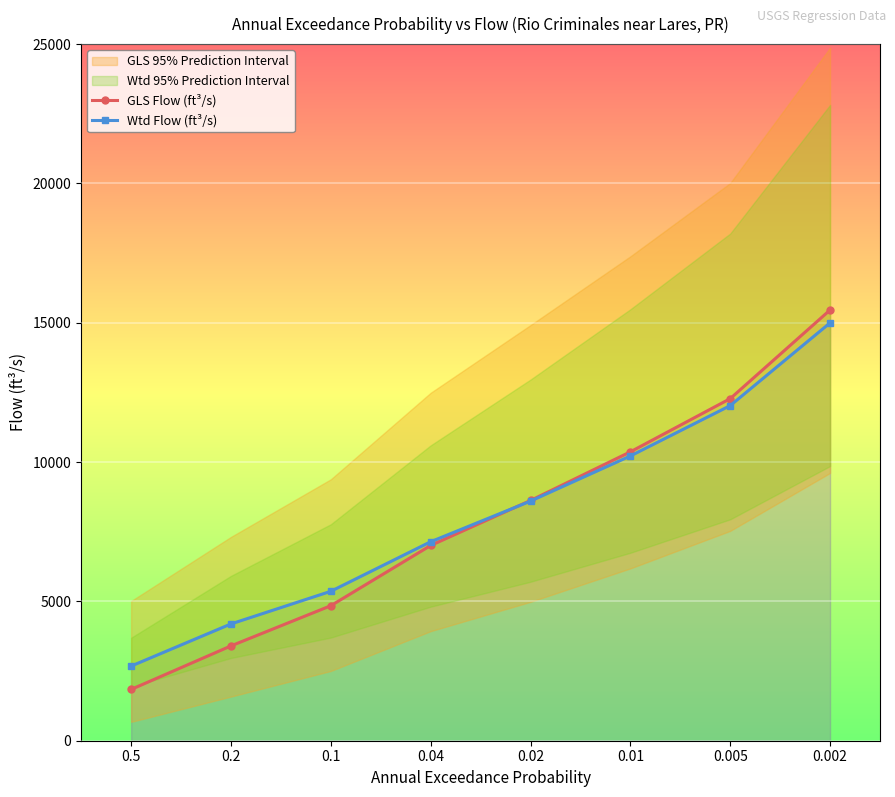

At how many categories does at least one series exceed 15423?

1